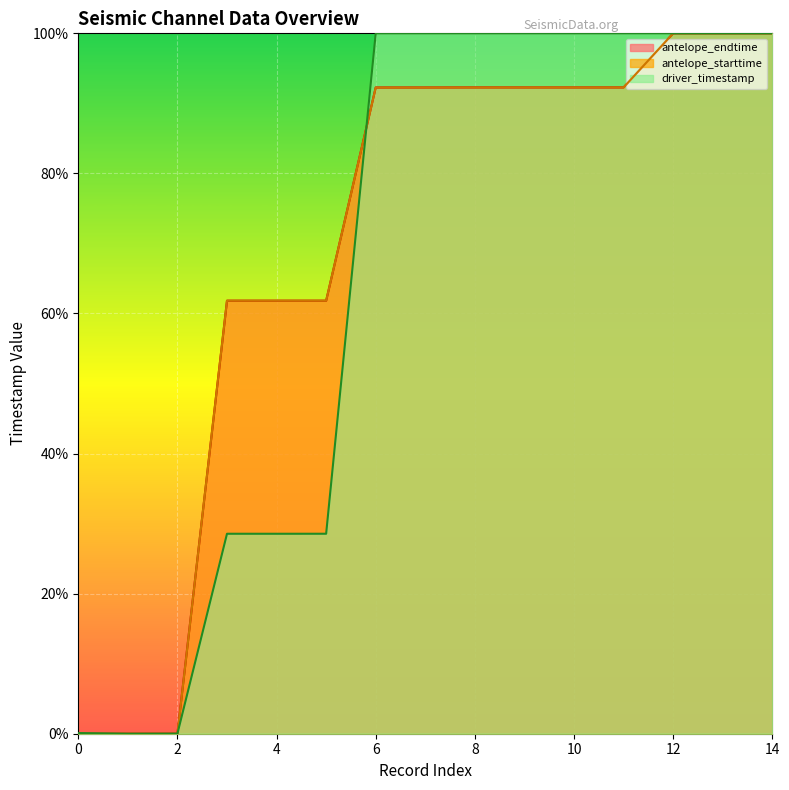

Which series ends up on top after the final intersection of antelope_endtime and antelope_starttime?

antelope_endtime